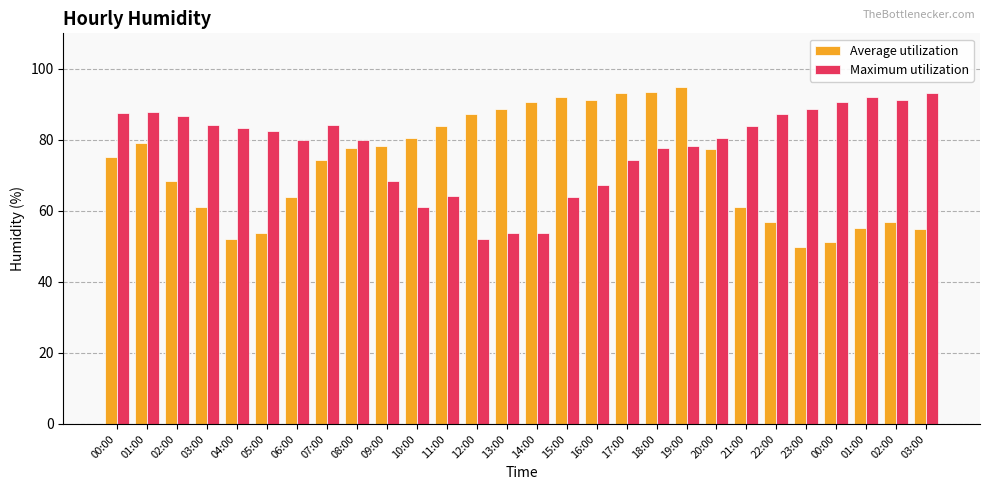

At which category is the sum across all series the highest?

19:00